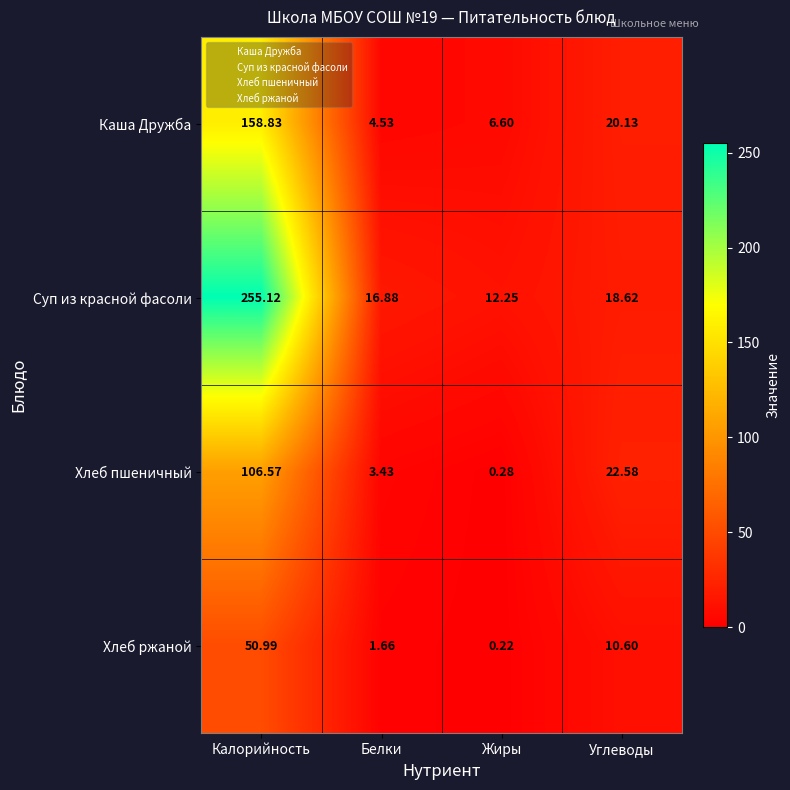

Rank the series by their maximum value, from lowest to highest.

Хлеб ржаной, Хлеб пшеничный, Каша Дружба, Суп из красной фасоли